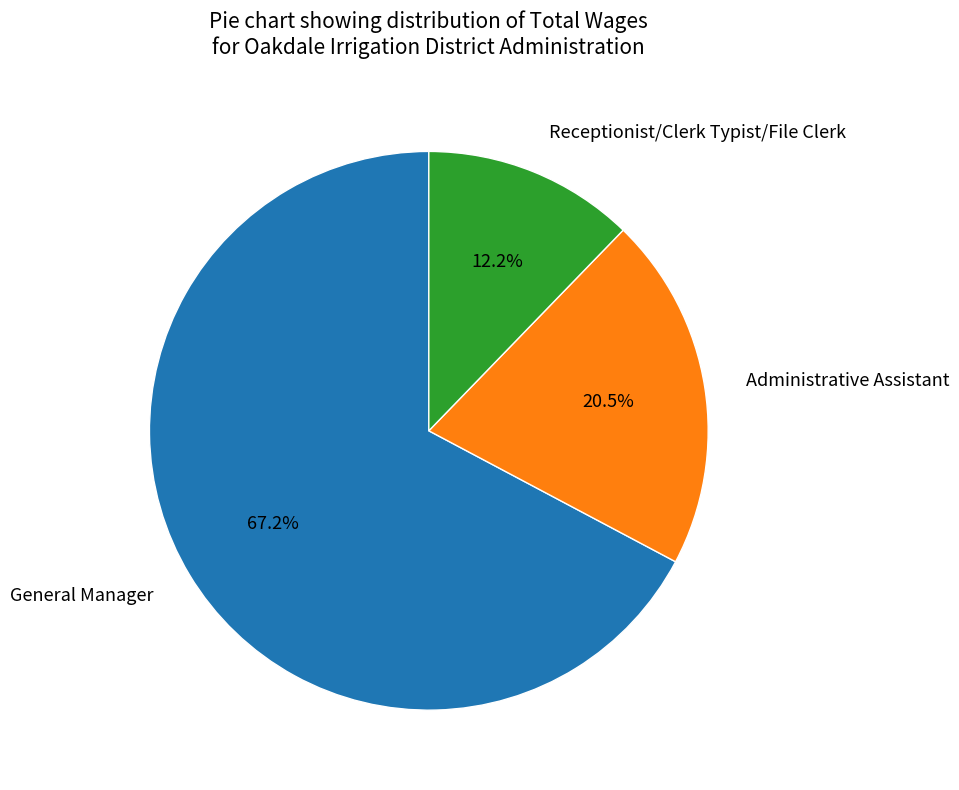

Which slice is the largest?

General Manager